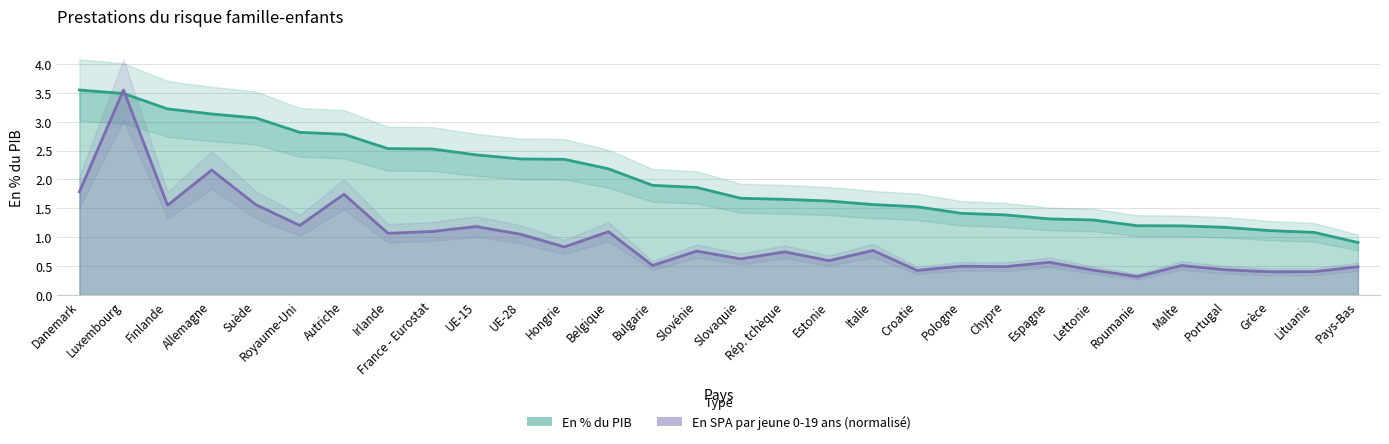

Does the chart display data point markers on the line(s)?

No